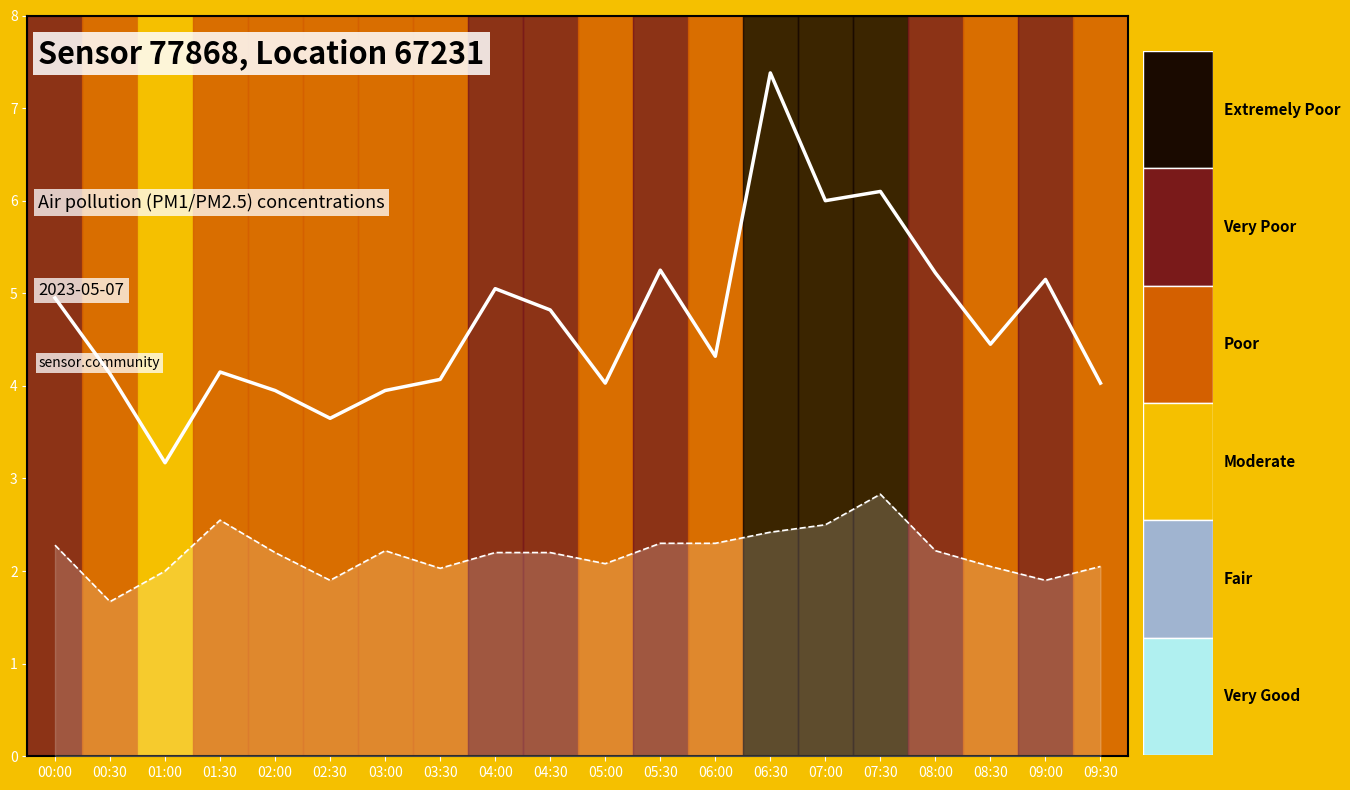

What is the difference between the highest and lowest values at 04:30?

2.6